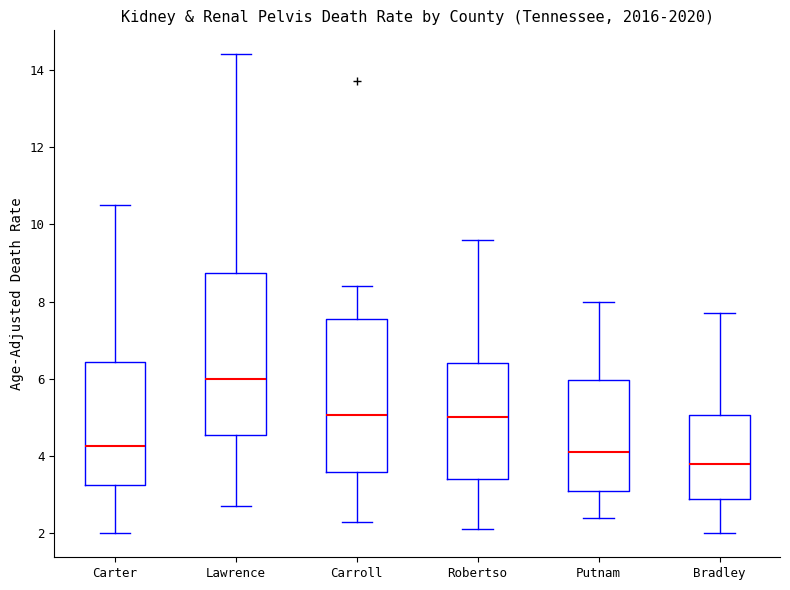

Where does the lower whisker of the box for Lawrence end on the y-axis? The values are not printed on the chart, so give them approximately, as read against the axis.

2.8